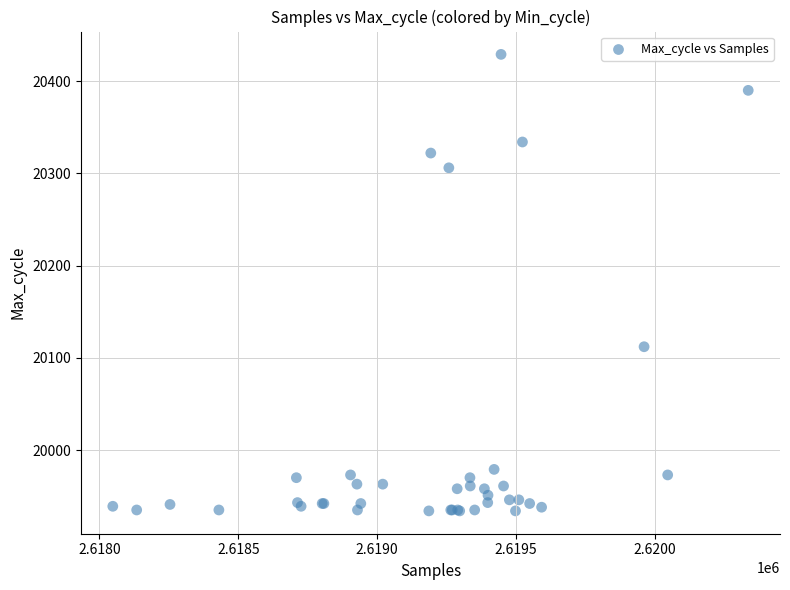

What Y value in the scatter plot is closest to 20181?

20112